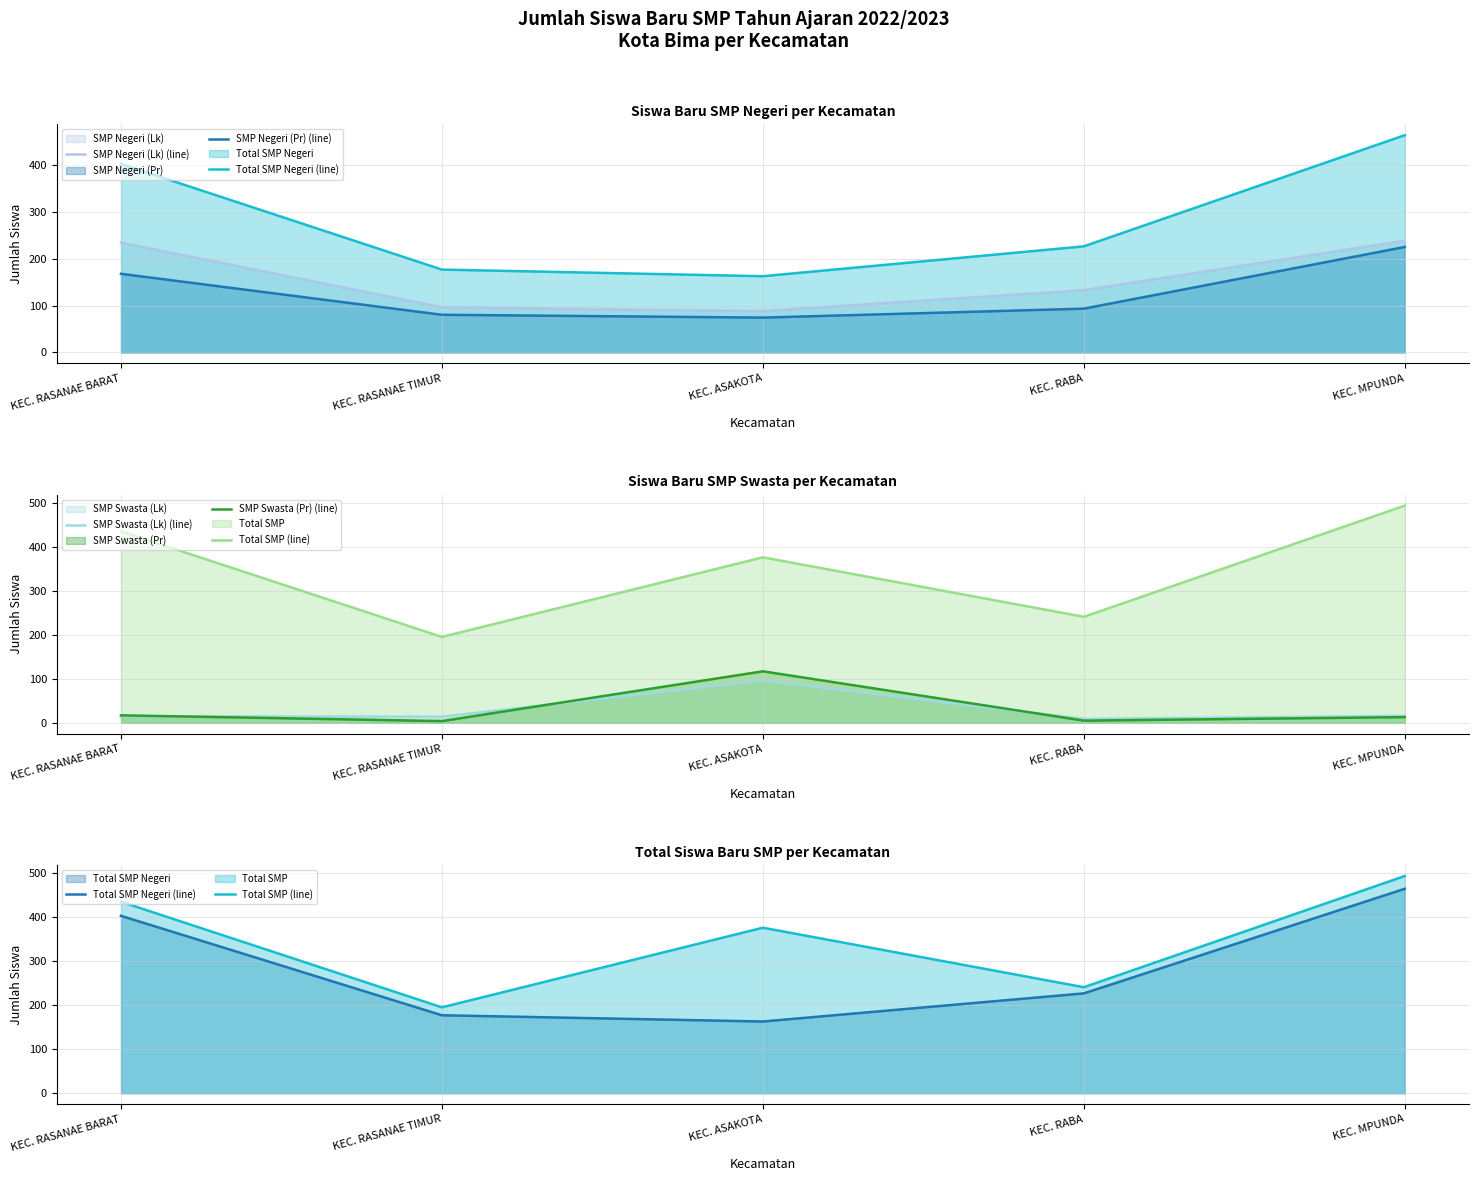

At how many categories does at least one series exceed 85?

5